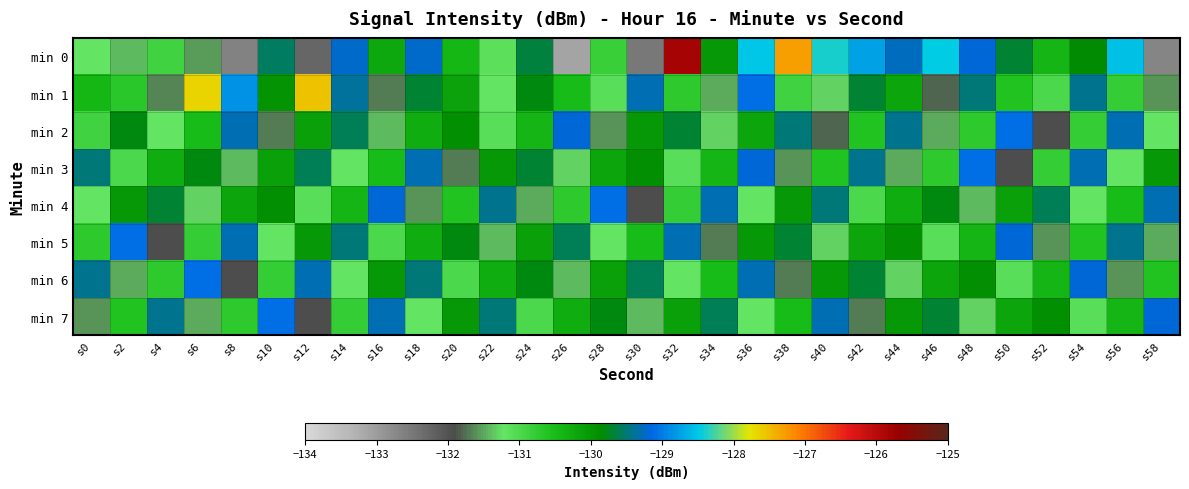

Rank the series by their maximum value, from lowest to highest.

min 2, min 3, min 4, min 5, min 6, min 7, min 1, min 0